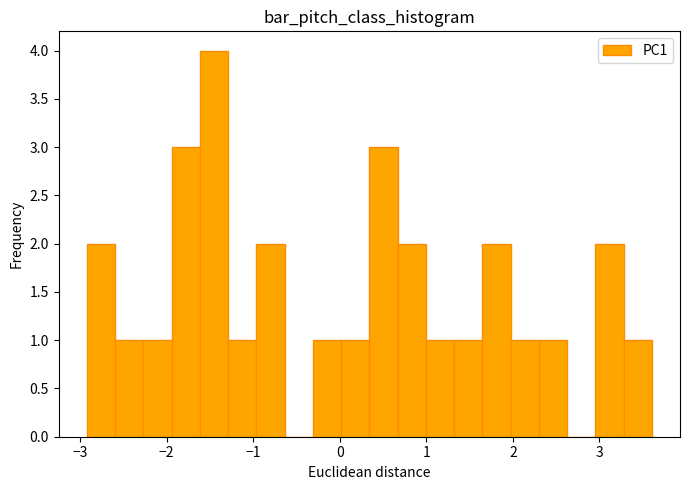

Read against the x-axis, roughly where is the centre of the tallest bar?

-1.5